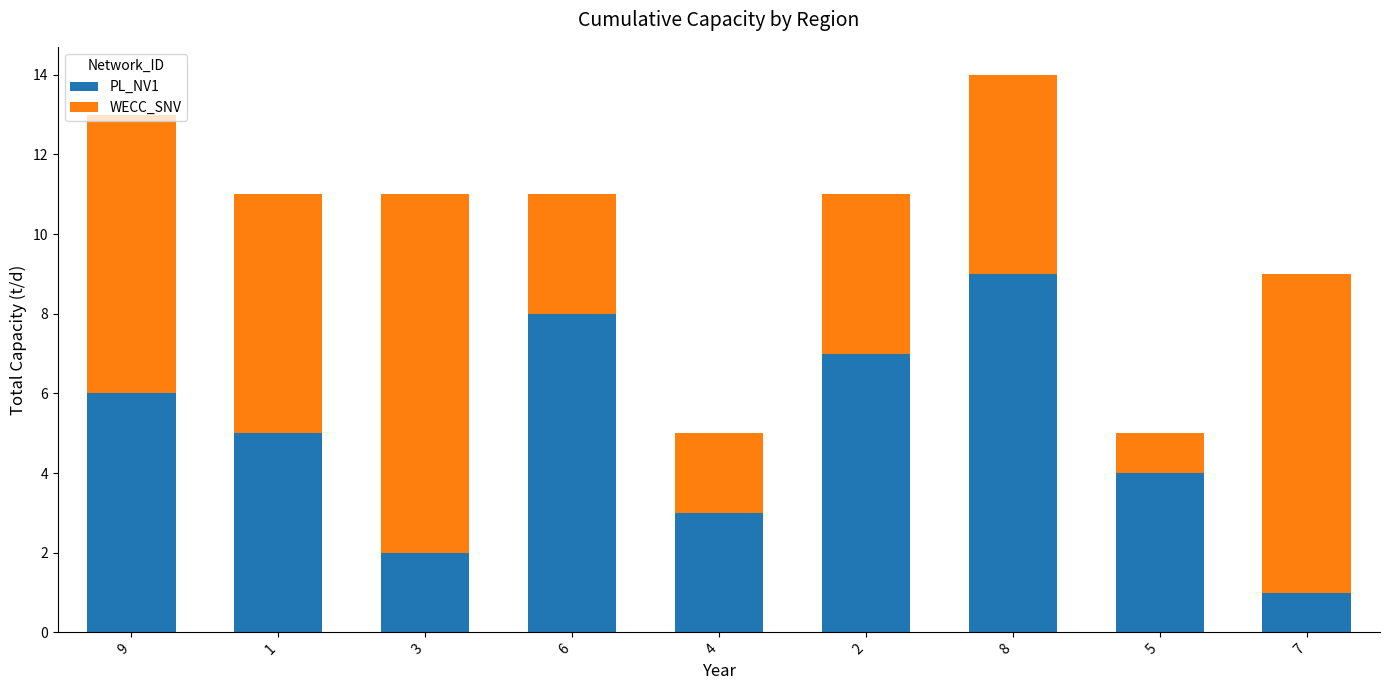

The PL_NV1 series shows 3 at 6. True or false?

False